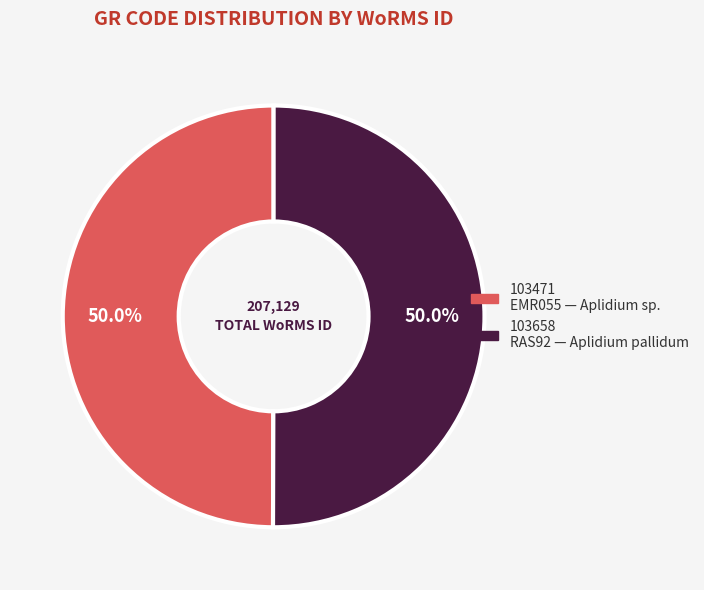

How many slices are in this pie chart?

2